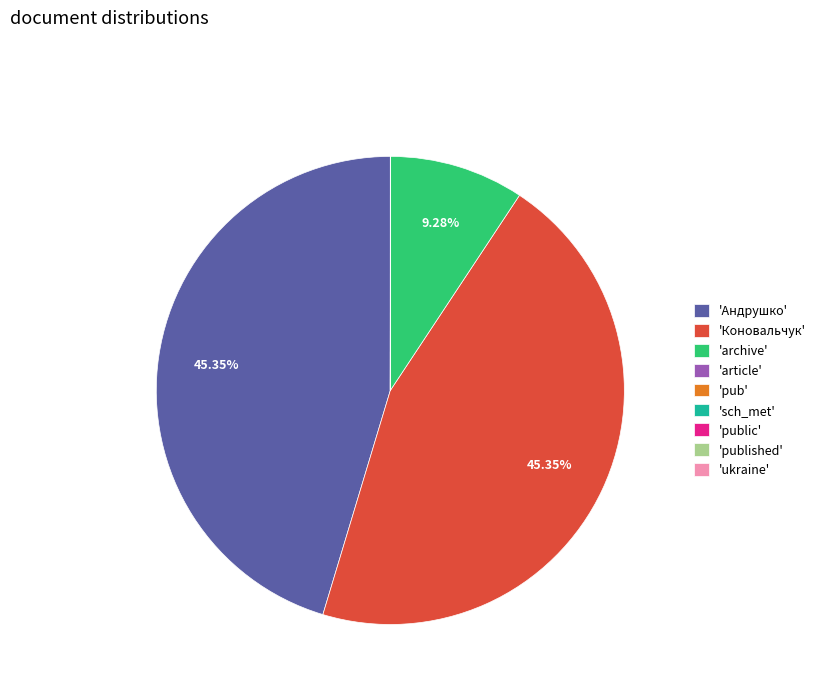

Is there any slice that represents more than half of the pie?

No